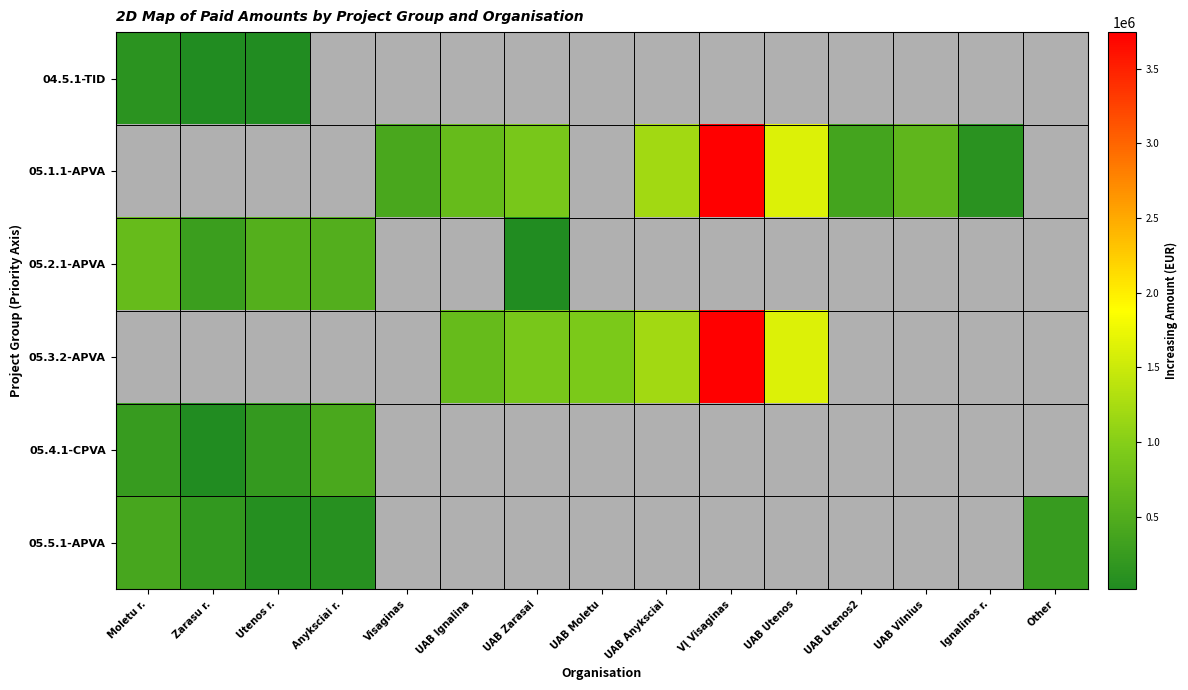

Reading left to right, extract all data points from this chart.

04.5.1-TID: Moletu r.=129965.6	Zarasu r.=21000.0	Utenos r.=21000.0	Anyksciai r.=0.0	Visaginas=0.0	UAB Ignalina=0.0	UAB Zarasai=0.0	UAB Moletu=0.0	UAB Anyksciai=0.0	VĮ Visaginas=0.0	UAB Utenos=0.0	UAB Utenos2=0.0	UAB Vilnius=0.0	Ignalinos r.=0.0	Other=0.0
05.1.1-APVA: Moletu r.=0.0	Zarasu r.=0.0	Utenos r.=0.0	Anyksciai r.=0.0	Visaginas=410115.0	UAB Ignalina=714024.1	UAB Zarasai=875616.2	UAB Moletu=0.0	UAB Anyksciai=1196833.5	VĮ Visaginas=3744065.9	UAB Utenos=1620494.3	UAB Utenos2=371916.4	UAB Vilnius=631422.3	Ignalinos r.=109901.7	Other=0.0
05.2.1-APVA: Moletu r.=703132.5	Zarasu r.=288663.8	Utenos r.=527429.9	Anyksciai r.=516057.4	Visaginas=0.0	UAB Ignalina=0.0	UAB Zarasai=15700.0	UAB Moletu=0.0	UAB Anyksciai=0.0	VĮ Visaginas=0.0	UAB Utenos=0.0	UAB Utenos2=0.0	UAB Vilnius=0.0	Ignalinos r.=0.0	Other=0.0
05.3.2-APVA: Moletu r.=0.0	Zarasu r.=0.0	Utenos r.=0.0	Anyksciai r.=0.0	Visaginas=0.0	UAB Ignalina=714024.1	UAB Zarasai=875616.2	UAB Moletu=908170.4	UAB Anyksciai=1196833.5	VĮ Visaginas=3744065.9	UAB Utenos=1620494.3	UAB Utenos2=0.0	UAB Vilnius=0.0	Ignalinos r.=0.0	Other=0.0
05.4.1-CPVA: Moletu r.=245663.8	Zarasu r.=15000.0	Utenos r.=206076.9	Anyksciai r.=424421.2	Visaginas=0.0	UAB Ignalina=0.0	UAB Zarasai=0.0	UAB Moletu=0.0	UAB Anyksciai=0.0	VĮ Visaginas=0.0	UAB Utenos=0.0	UAB Utenos2=0.0	UAB Vilnius=0.0	Ignalinos r.=0.0	Other=0.0
05.5.1-APVA: Moletu r.=406740.3	Zarasu r.=198188.4	Utenos r.=70822.8	Anyksciai r.=86690.7	Visaginas=0.0	UAB Ignalina=0.0	UAB Zarasai=0.0	UAB Moletu=0.0	UAB Anyksciai=0.0	VĮ Visaginas=0.0	UAB Utenos=0.0	UAB Utenos2=0.0	UAB Vilnius=0.0	Ignalinos r.=0.0	Other=238835.5